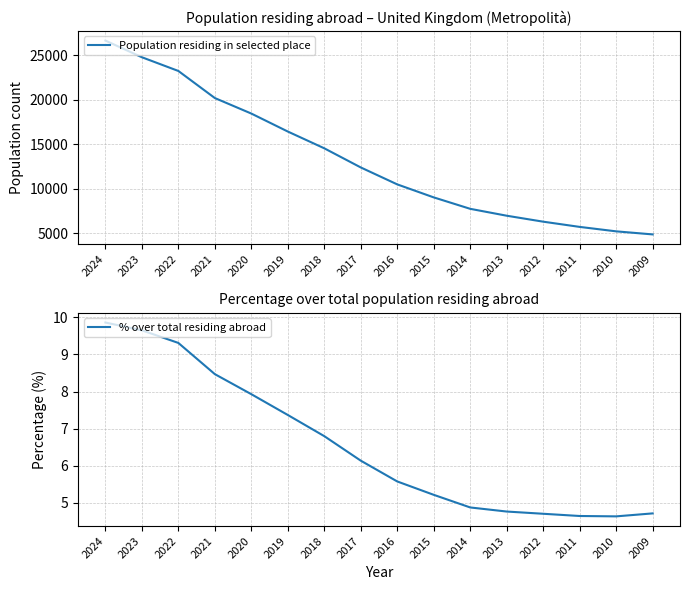

What is the average value of the Population residing in selected place series?

13304